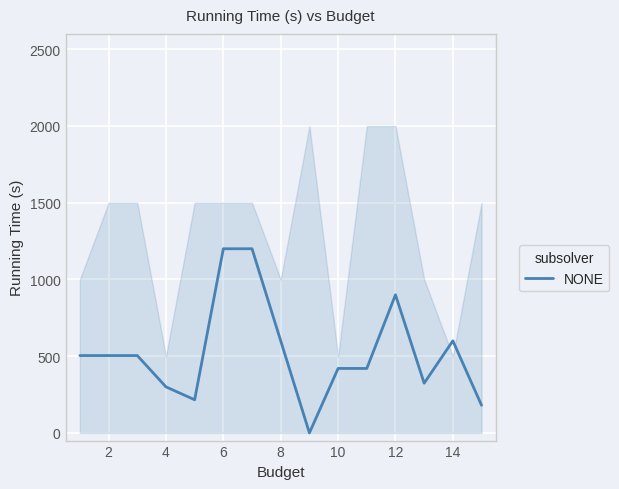

What is the sum of all values?

7872.0